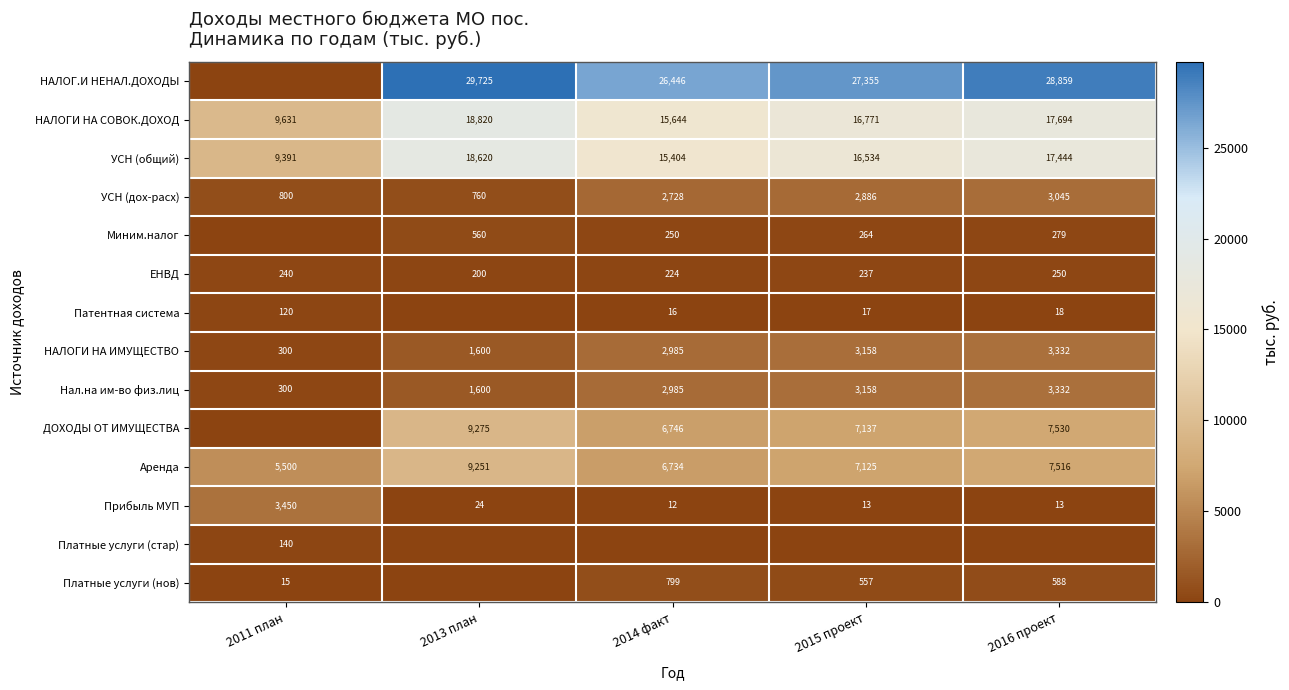

Which category has the lowest value in the УСН (дох-расх) series?

2013 план